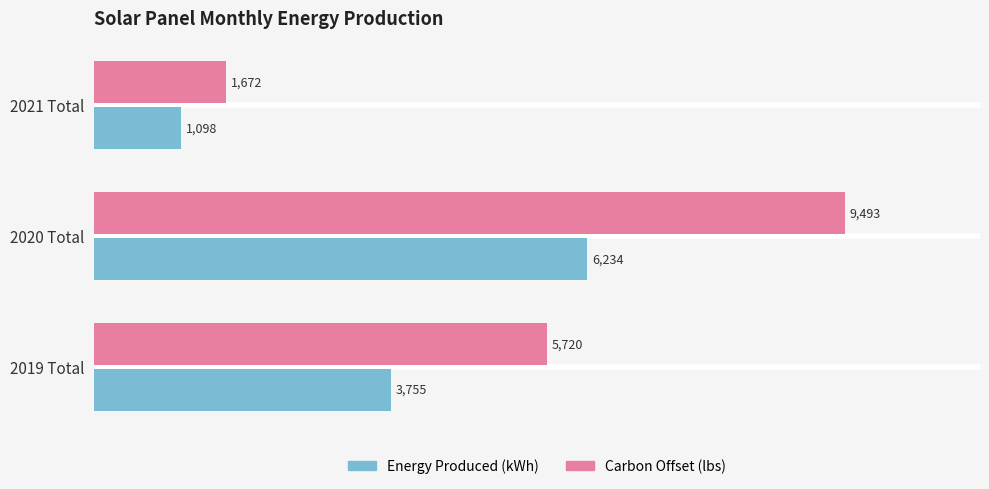

What is the total value across all series at 2019 Total?

9475